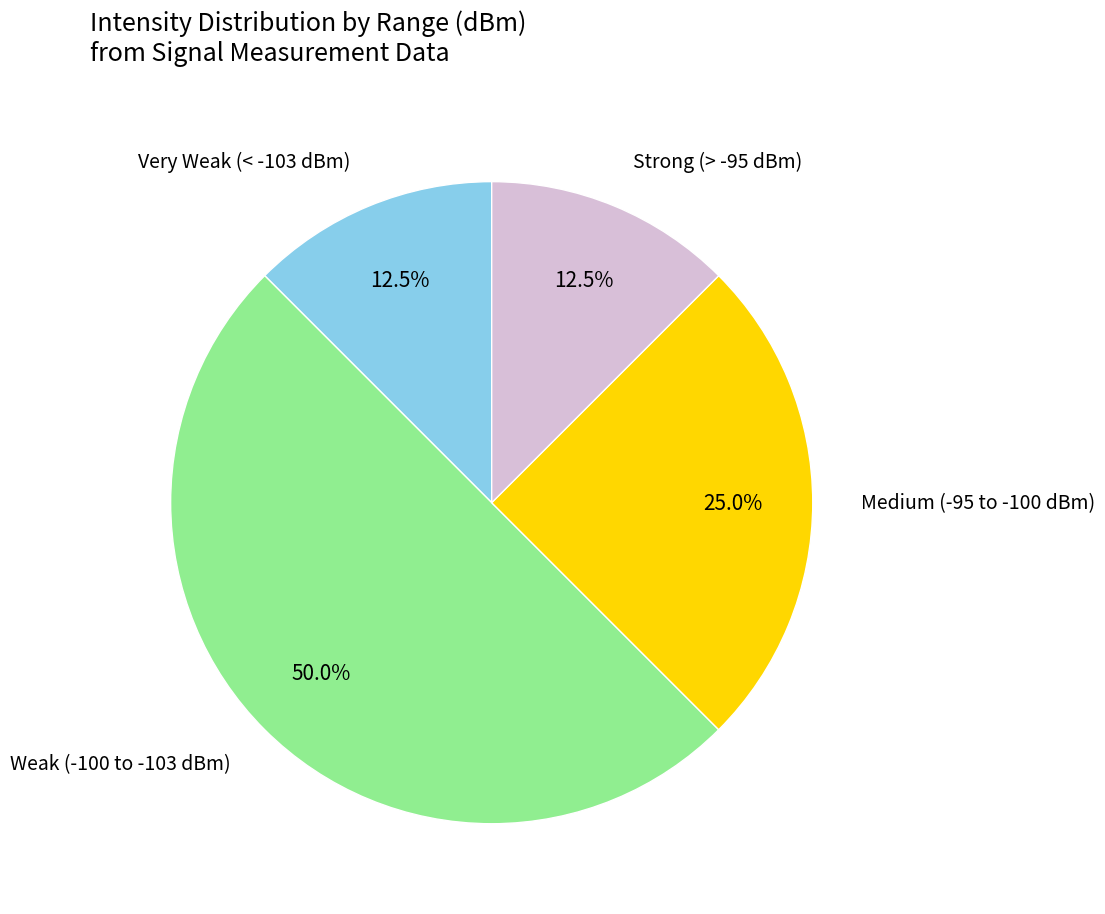

Count the number of slices in the pie.

4